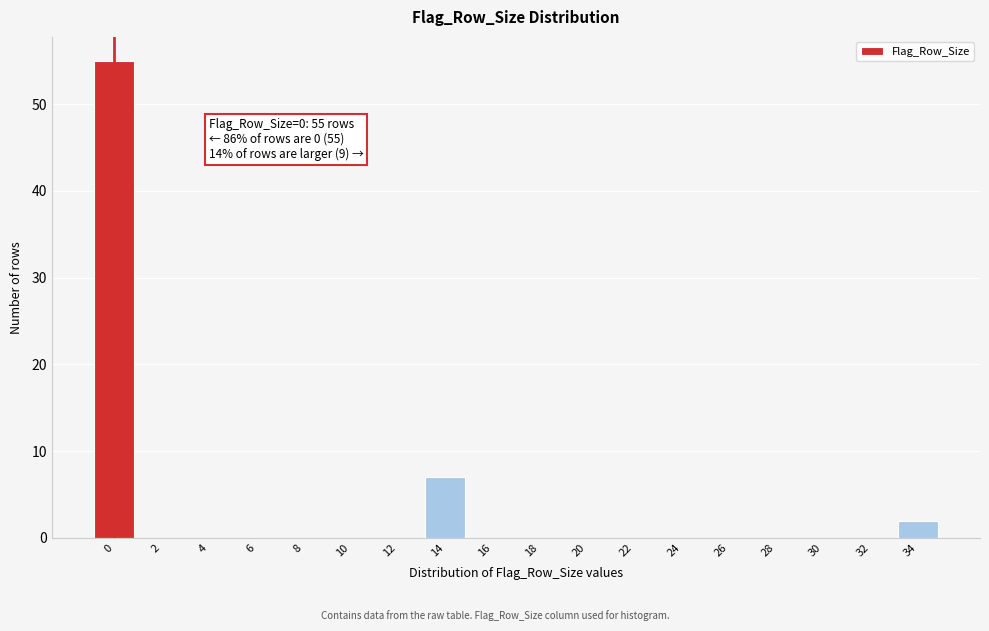

Reading right to left, transcribe all the data shown in this chart.

34=2	32=0	30=0	28=0	26=0	24=0	22=0	20=0	18=0	16=0	14=7	12=0	10=0	8=0	6=0	4=0	2=0	0=55